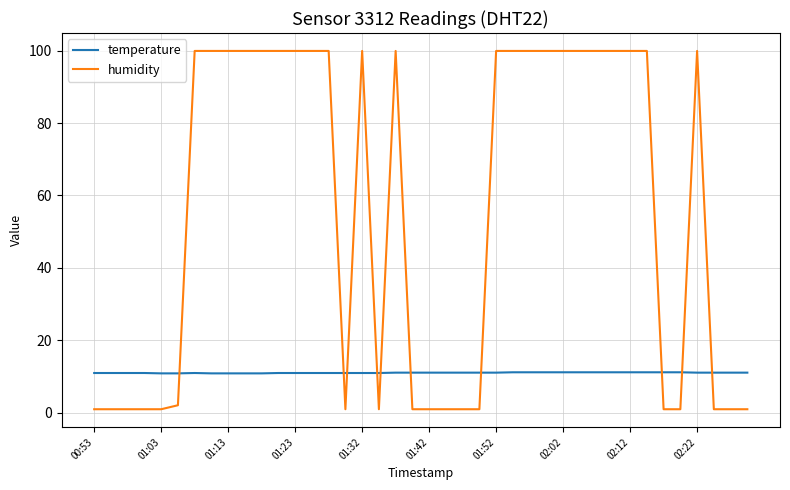

List the series in order of their peak value, lowest first.

temperature, humidity